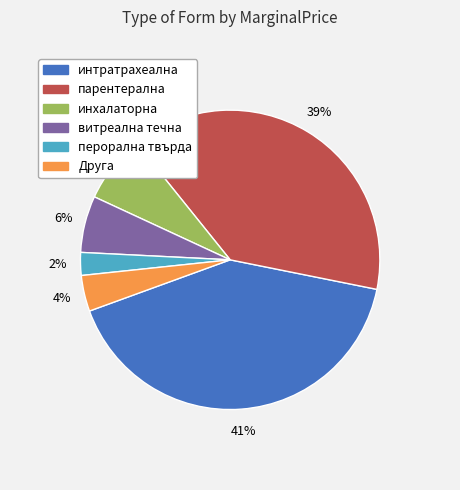

To the nearest percent, what is the average slice percentage?

17%